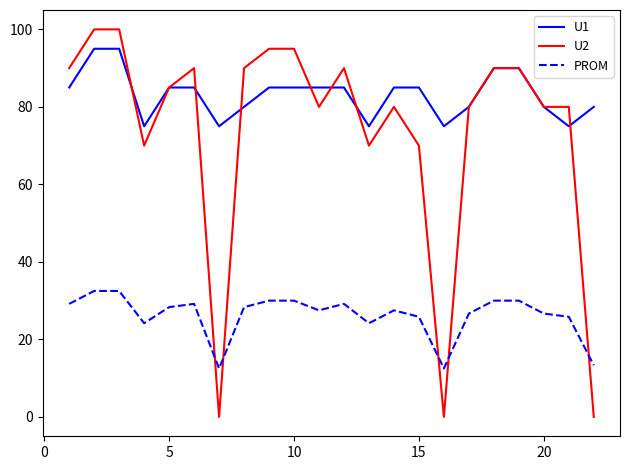

Which series has the largest range (max minus min)?

U2